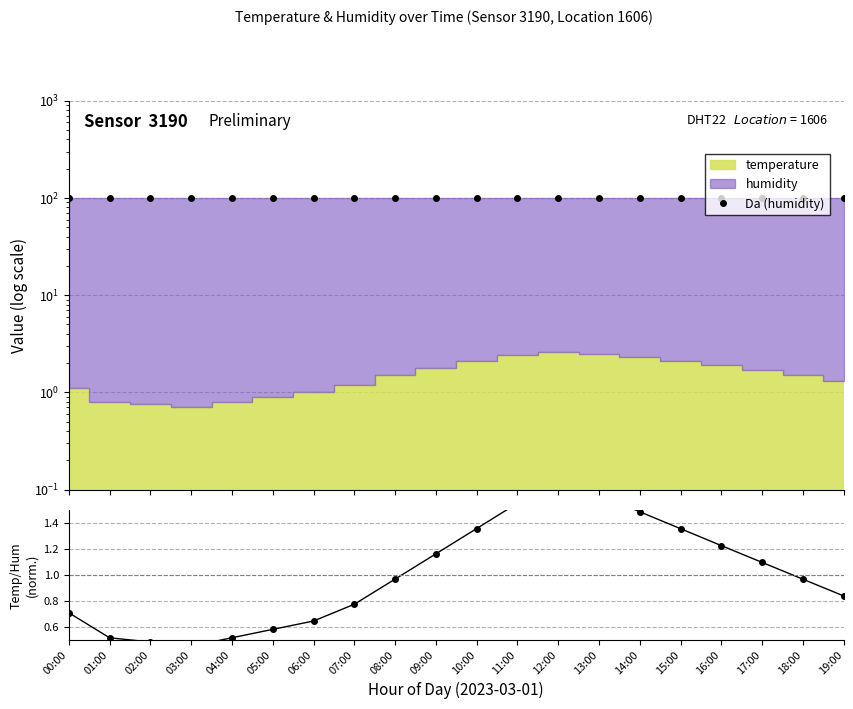

Reading left to right, transcribe all the data shown in this chart.

Da (humidity): 00:00=99.9	01:00=99.9	02:00=99.9	03:00=99.9	04:00=99.8	05:00=99.8	06:00=99.8	07:00=99.8	08:00=99.7	09:00=99.6	10:00=99.5	11:00=99.4	12:00=99.3	13:00=99.4	14:00=99.5	15:00=99.6	16:00=99.7	17:00=99.8	18:00=99.8	19:00=99.8
Temp/Hum ratio: 00:00=0.7	01:00=0.5	02:00=0.5	03:00=0.5	04:00=0.5	05:00=0.6	06:00=0.6	07:00=0.8	08:00=1.0	09:00=1.2	10:00=1.4	11:00=1.6	12:00=1.7	13:00=1.6	14:00=1.5	15:00=1.4	16:00=1.2	17:00=1.1	18:00=1.0	19:00=0.8